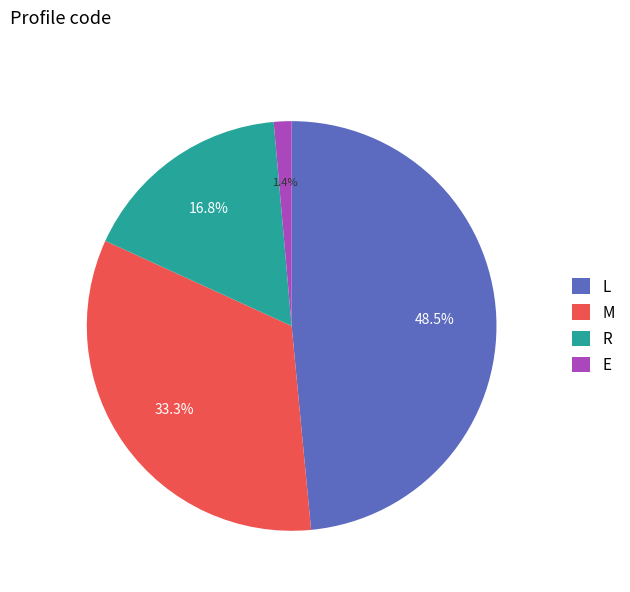

Between M and L, which is larger?

L